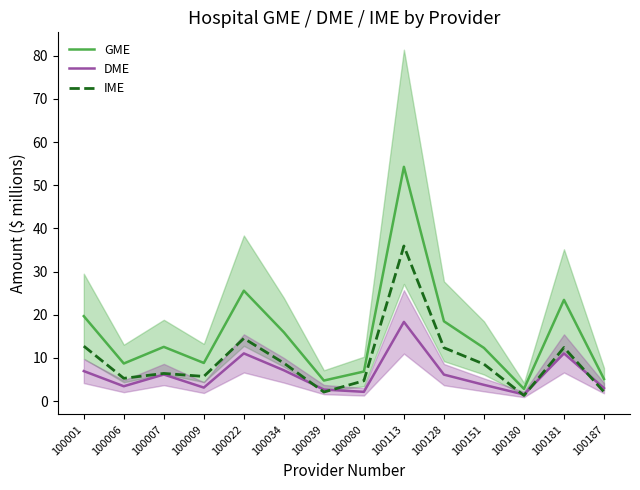

Where does the GME series first go above 12?

100001